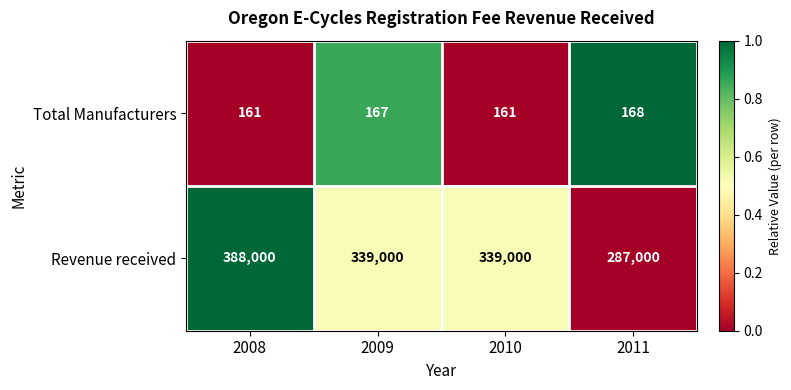

What is the approximate value of Revenue received at 2009, to the nearest 100?

339000